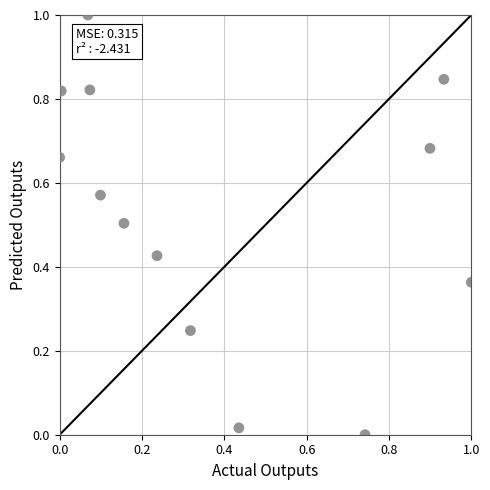

What is the range of X values (max minus min)?

1.0